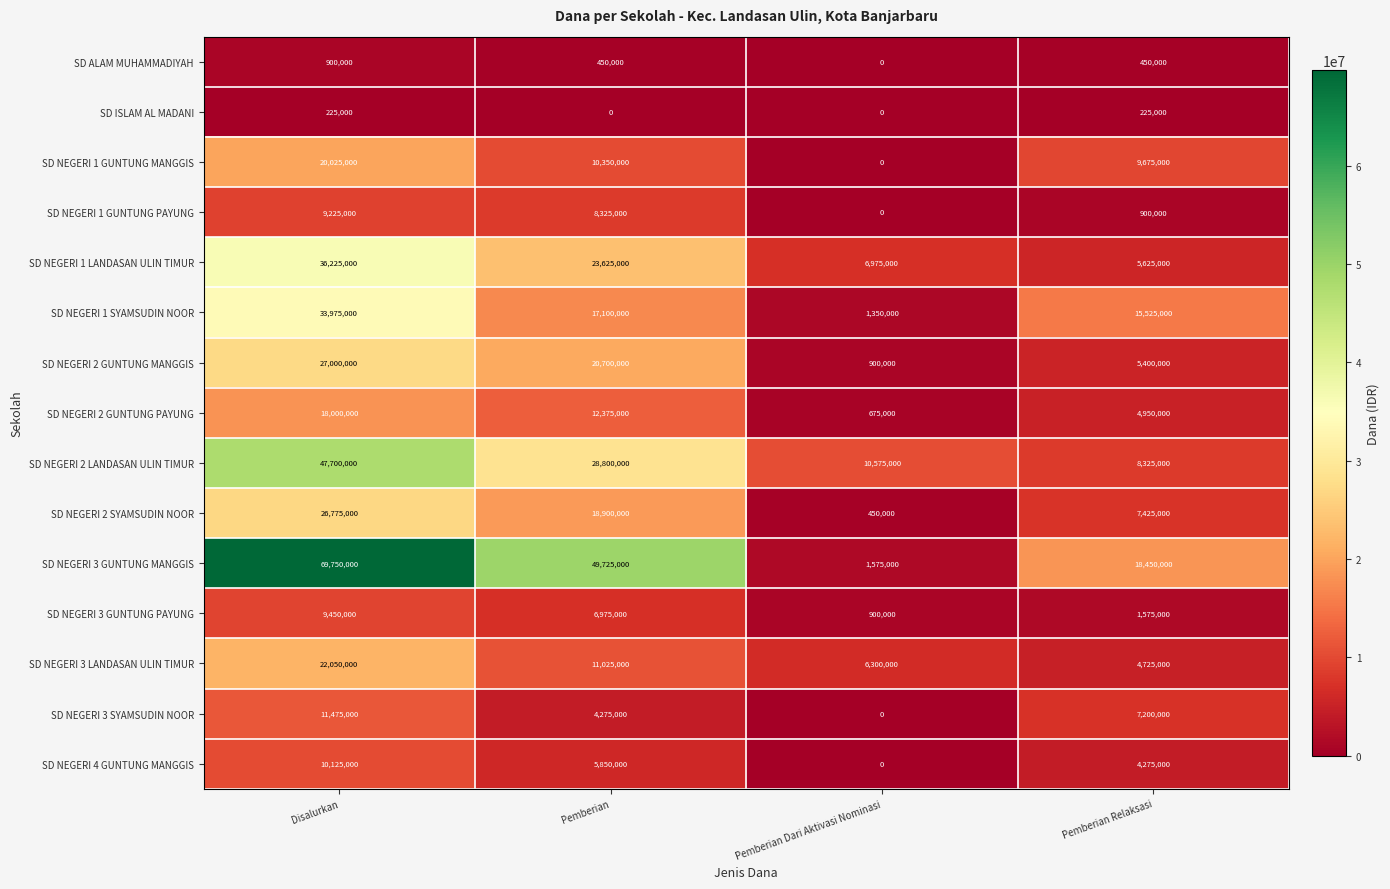

At how many categories does at least one series exceed 38203606?

2